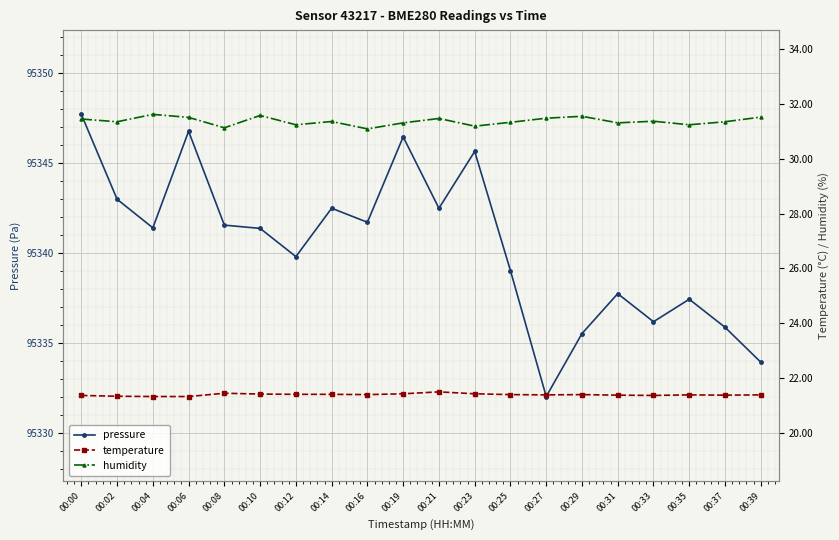

What is the value of the humidity point at the 1st from the left?

31.4